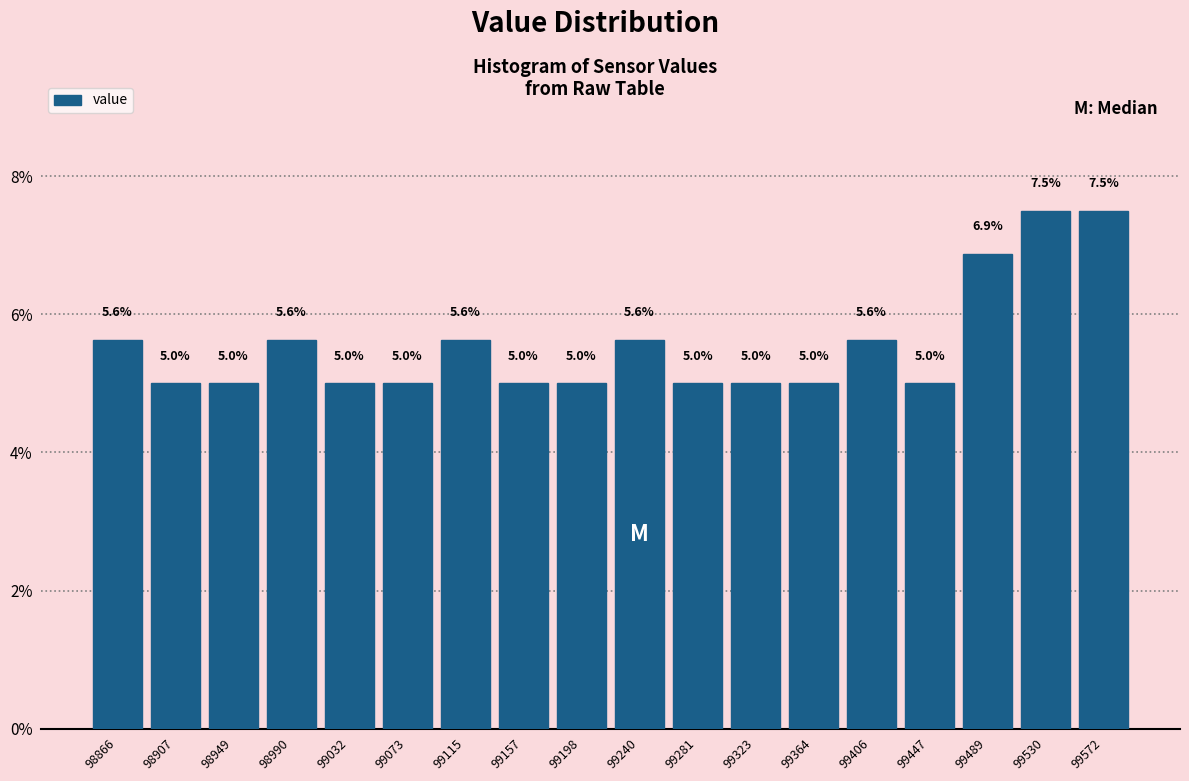

Reading left to right, transcribe this chart: for each bar, give the range it covers on the x-axis and its height. The bar edges are not printed on the chart, so give them approximately, as read against the axis.

98845 to 98885: 5.6
98885 to 98930: 5.0
98930 to 98970: 5.0
98970 to 99010: 5.6
99010 to 99055: 5.0
99055 to 99095: 5.0
99095 to 99135: 5.6
99135 to 99175: 5.0
99175 to 99220: 5.0
99220 to 99260: 5.6
99260 to 99300: 5.0
99300 to 99345: 5.0
99345 to 99385: 5.0
99385 to 99425: 5.6
99425 to 99470: 5.0
99470 to 99510: 6.9
99510 to 99550: 7.5
99550 to 99595: 7.5